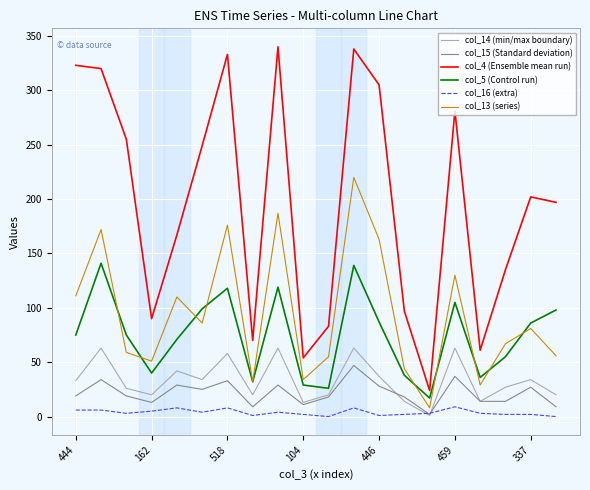

What is the highest value of the col_15 (Standard deviation) series?

47